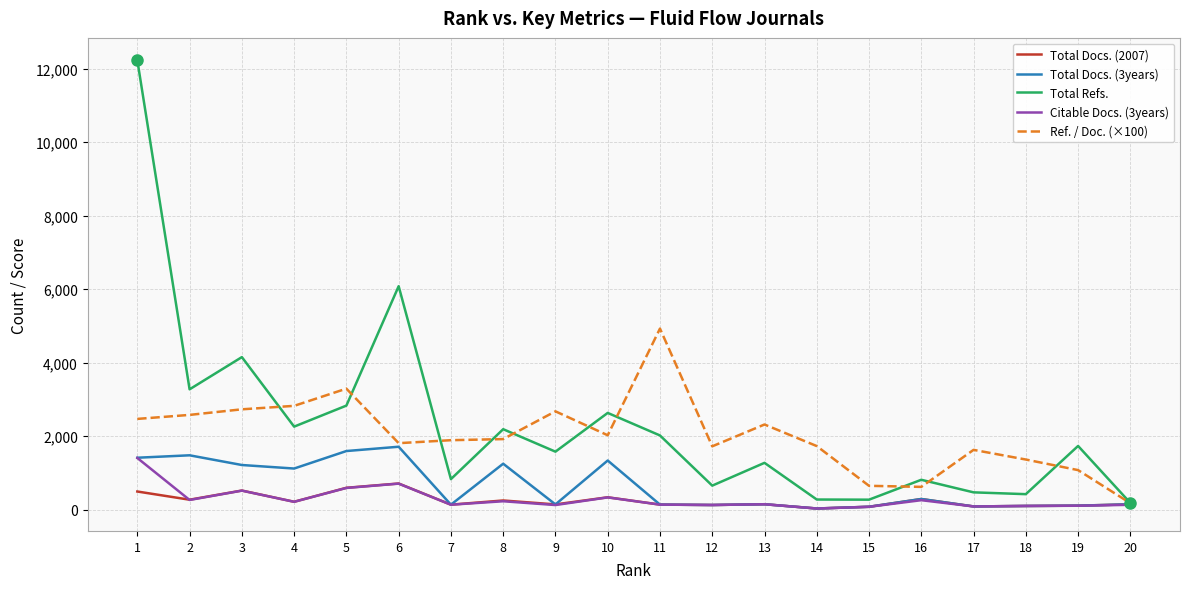

At which category does Total Docs. (2007) reach its first local valley?

2